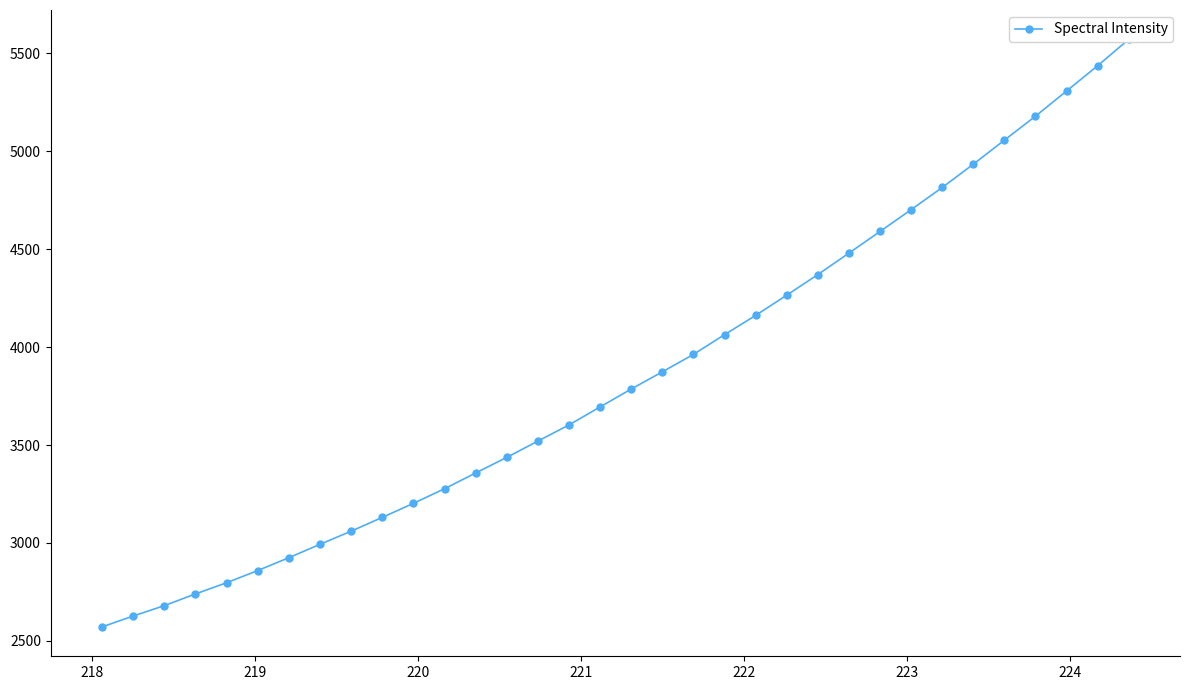

True or false: the data shows 9400.0 at 33.

False